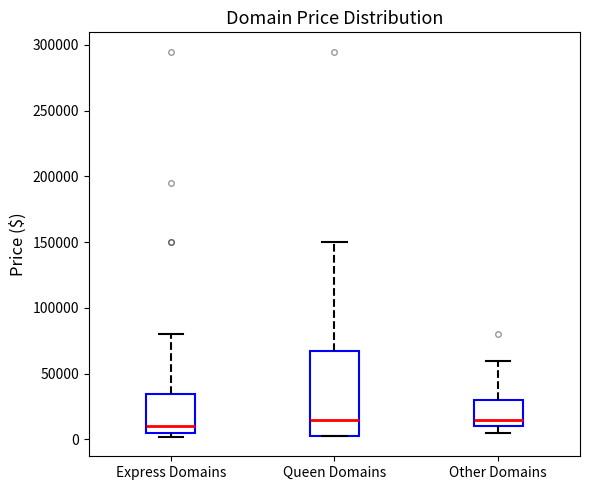

Where is the lower edge of the box for Express Domains on the y-axis? The values are not printed on the chart, so give them approximately, as read against the axis.

5000